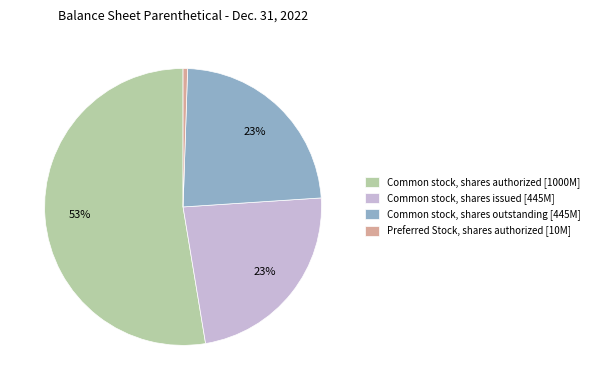

True or false: Preferred Stock, shares authorized [10M] accounts for 11% of the total.

False